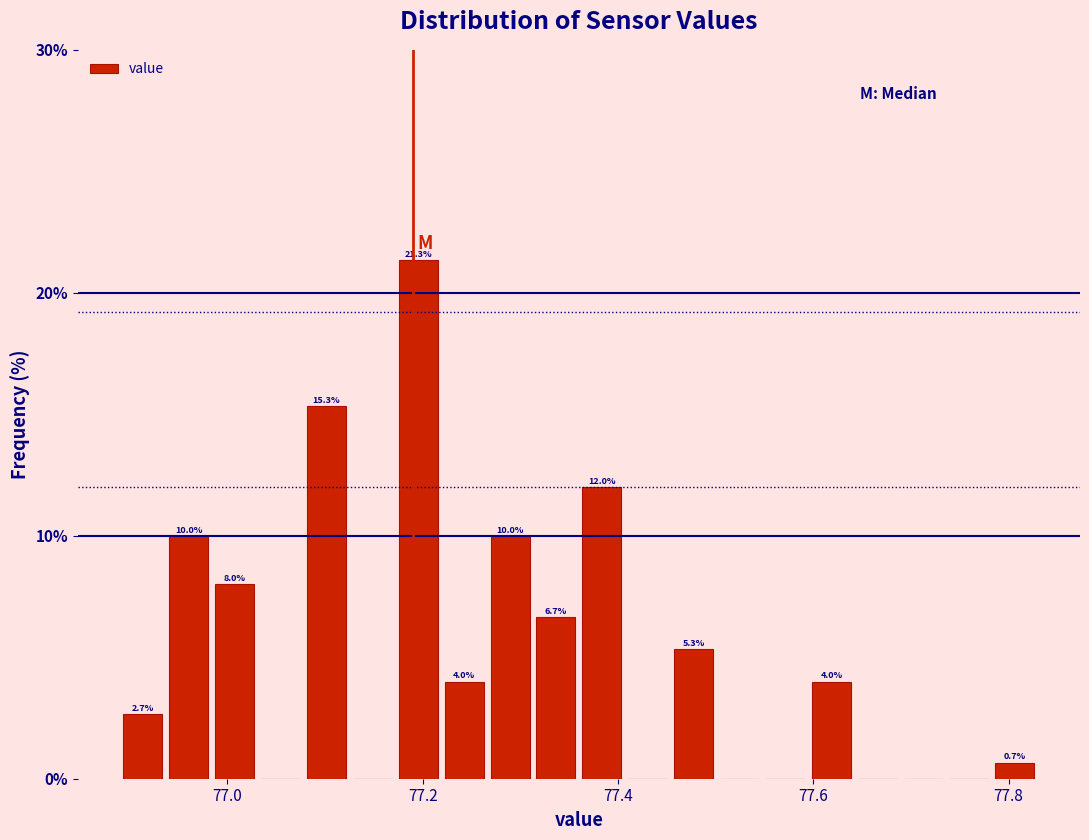

Around what value on the x-axis is the tallest bar? Give the approximate position of its centre, as read against the axis.

77.20